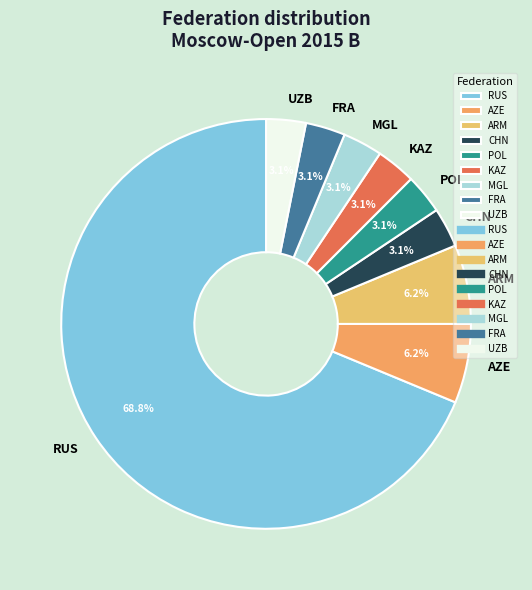

What is the ratio of the value at AZE to the value at POL?

2.0